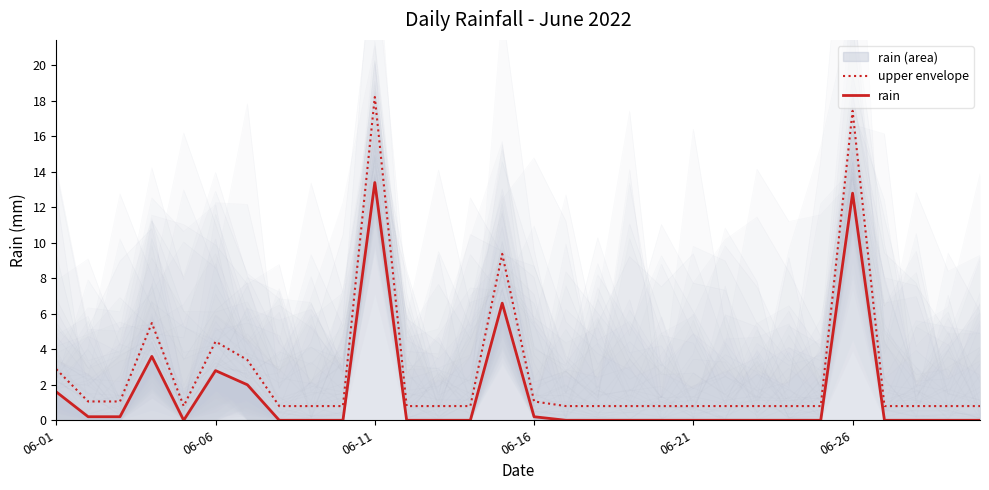

At which label does upper envelope reach its peak?

06-11